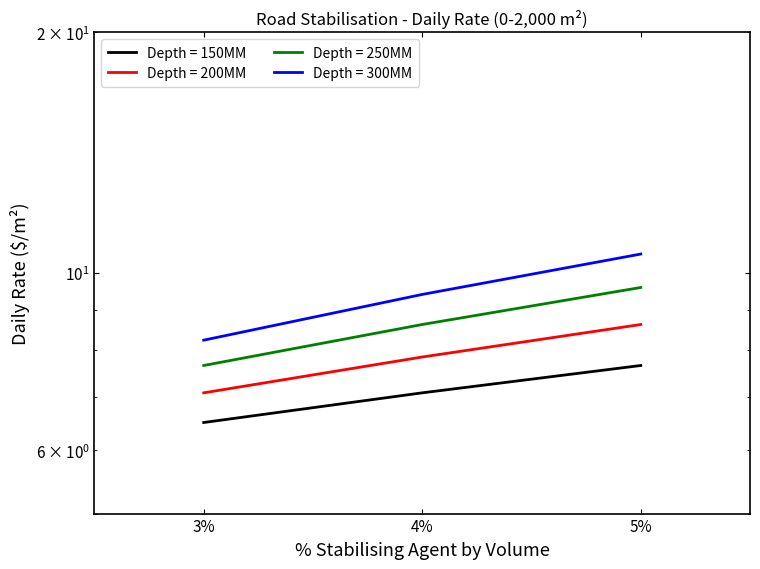

Reading left to right, what are all the values shown in this chart?

150MM: 3%=6.5	4%=7.1	5%=7.7
200MM: 3%=7.1	4%=7.8	5%=8.6
250MM: 3%=7.7	4%=8.6	5%=9.6
300MM: 3%=8.2	4%=9.4	5%=10.6